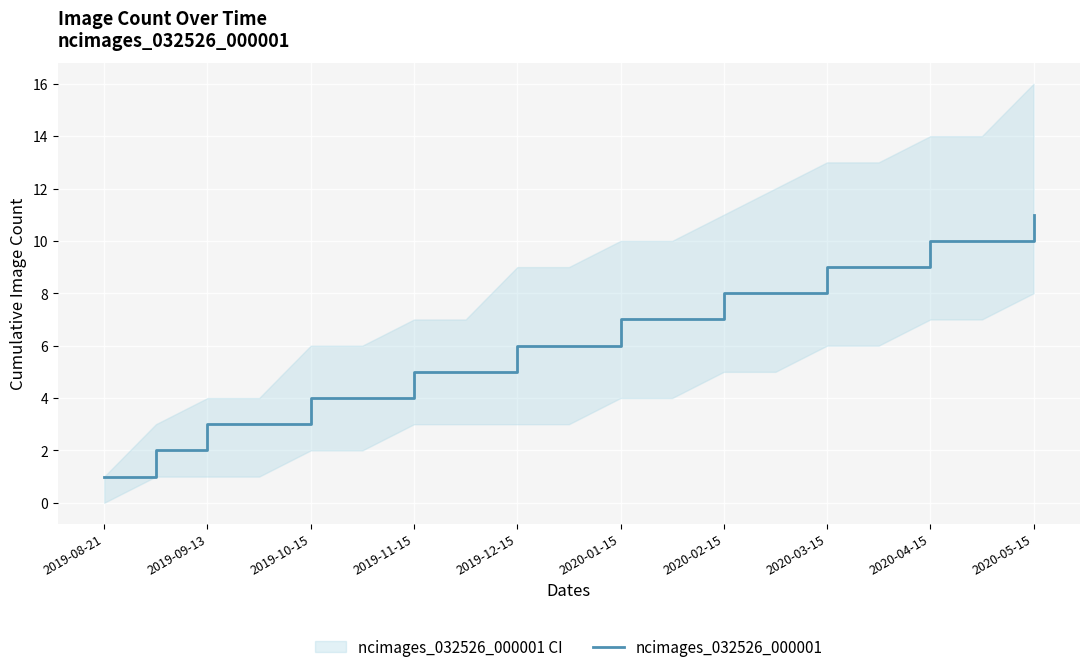

Is it true that ncimages_032526_000001 equals 18 at 2020-04-15?

False